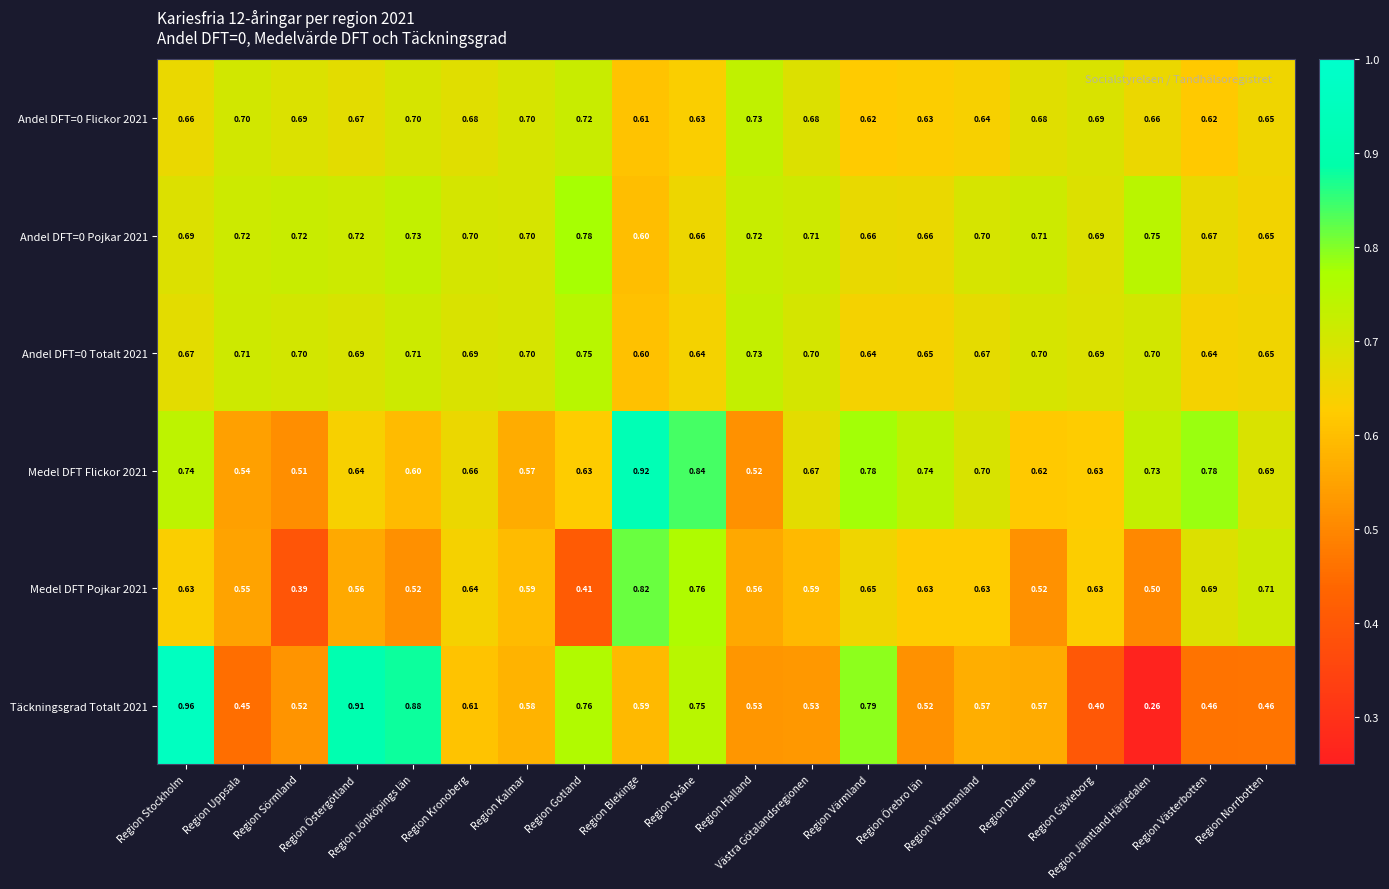

What is the total value across all series at Region Uppsala?

3.7